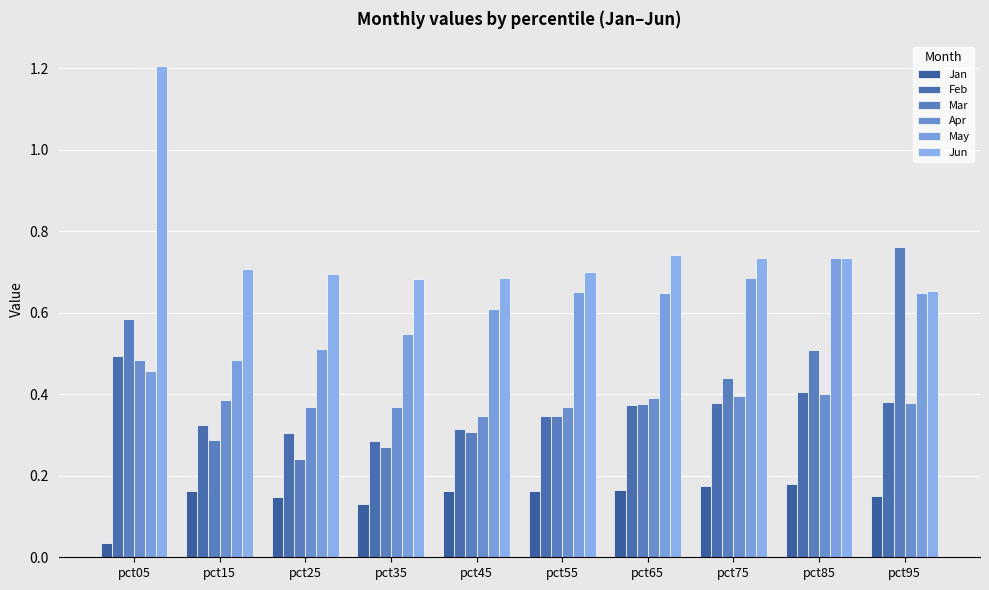

How many distinct data groups are displayed?

6